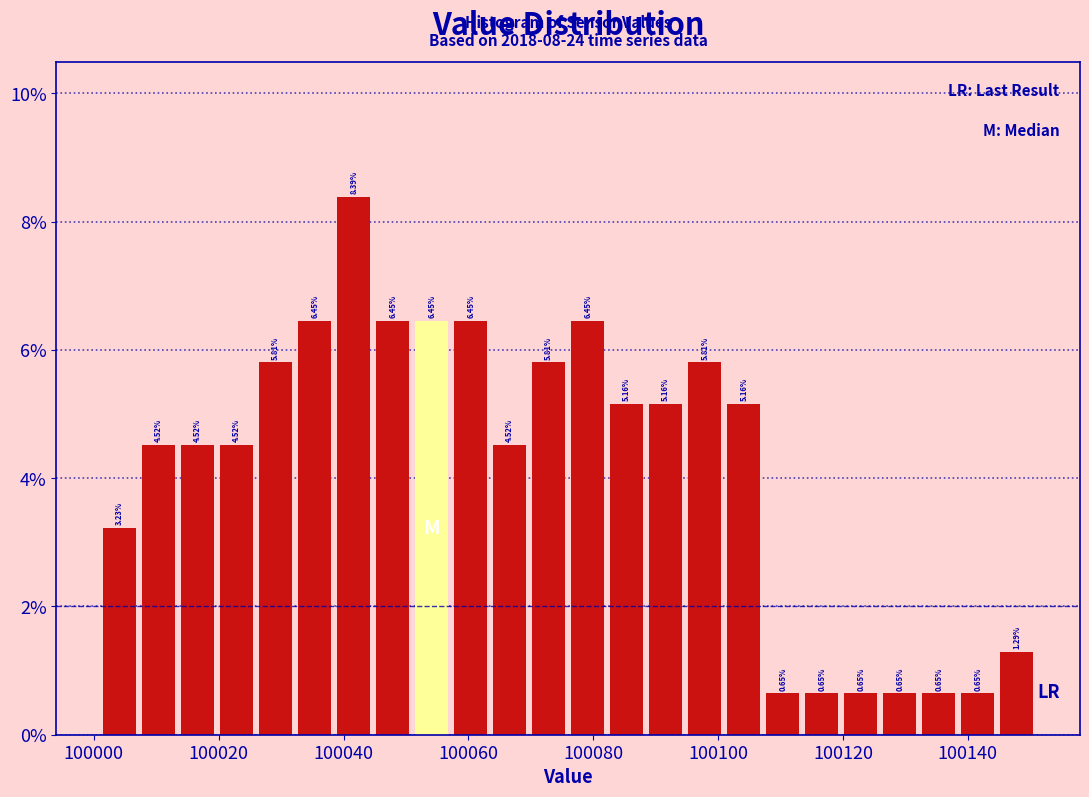

Around what value on the x-axis is the tallest bar? Give the approximate position of its centre, as read against the axis.

100042